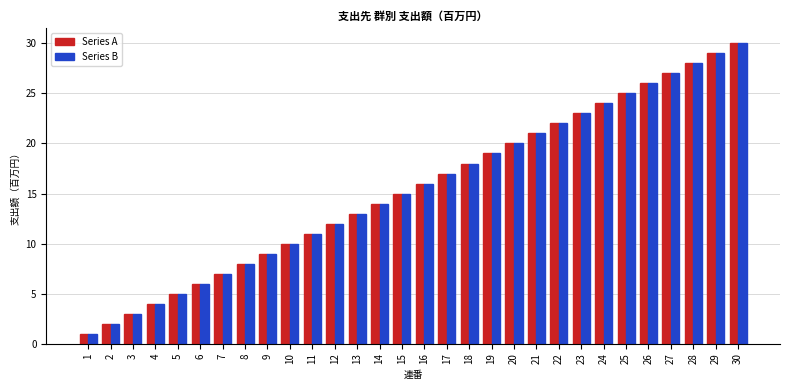

List the labels in order of Series A value, smallest first.

1, 2, 3, 4, 5, 6, 7, 8, 9, 10, 11, 12, 13, 14, 15, 16, 17, 18, 19, 20, 21, 22, 23, 24, 25, 26, 27, 28, 29, 30